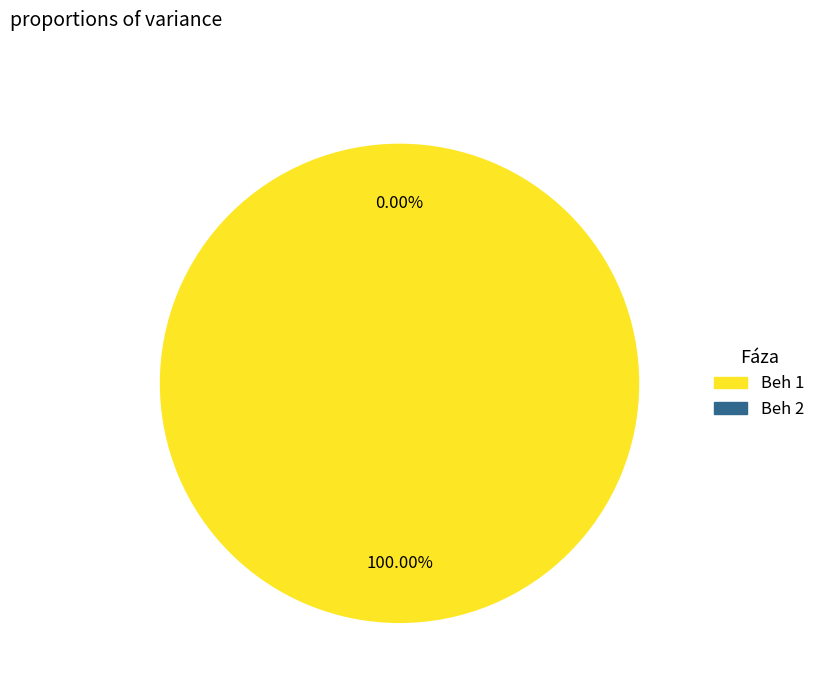

What percentage is the Beh 1 slice, to the nearest percent?

100%